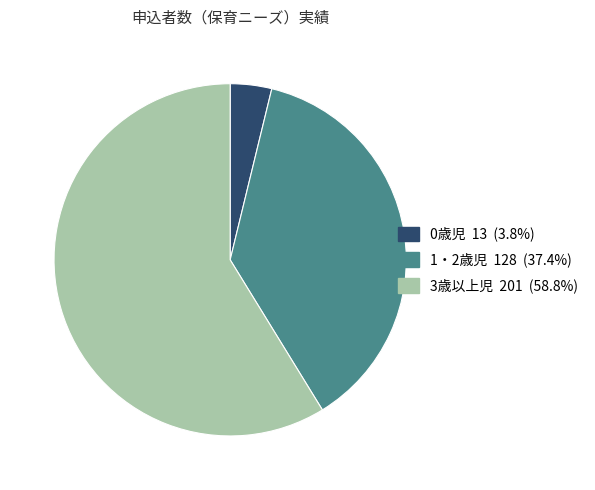

Combined, do 0歳児 and 1・2歳児 account for over 50%?

No